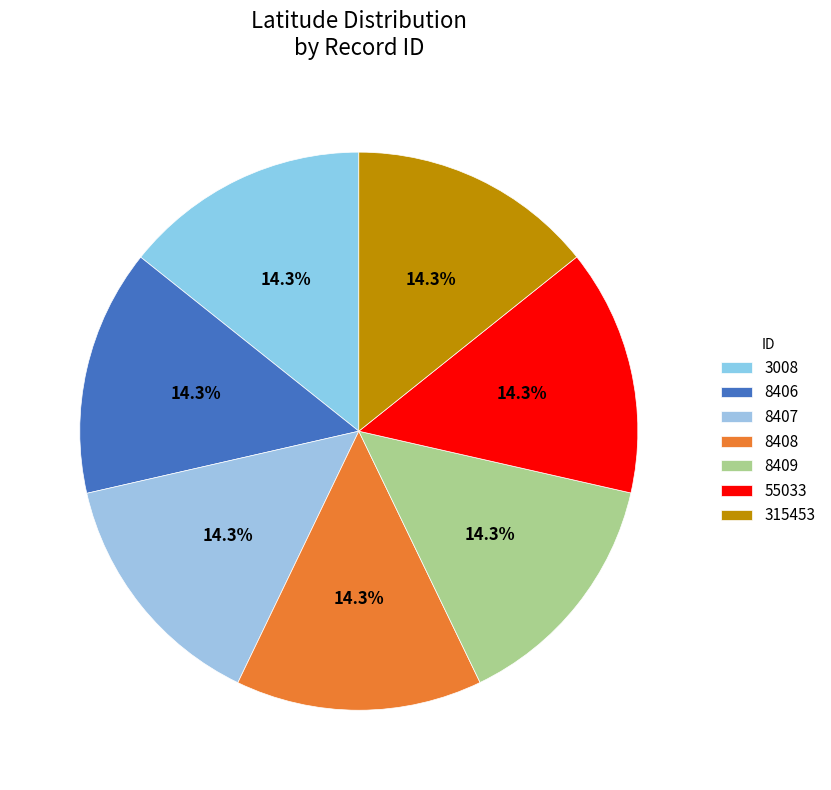

How many slices are in this pie chart?

7